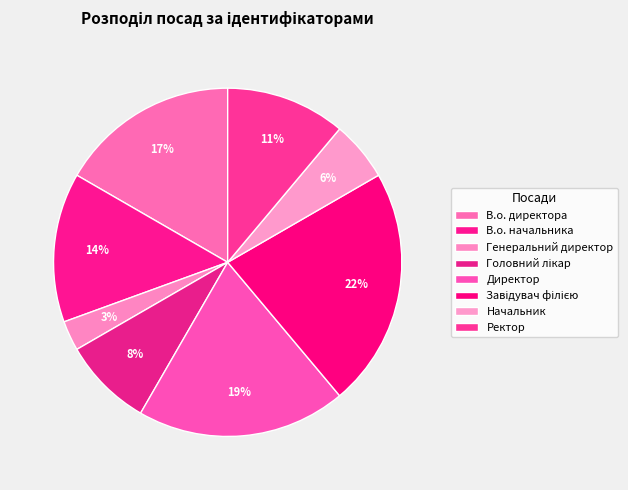

Count the number of slices in the pie.

8